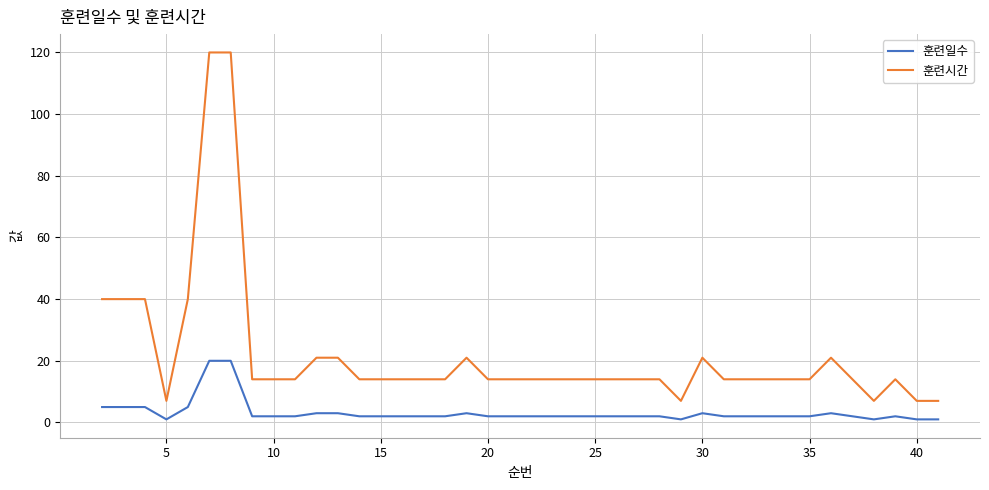

List the series in order of their overall mean, lowest first.

훈련일수, 훈련시간